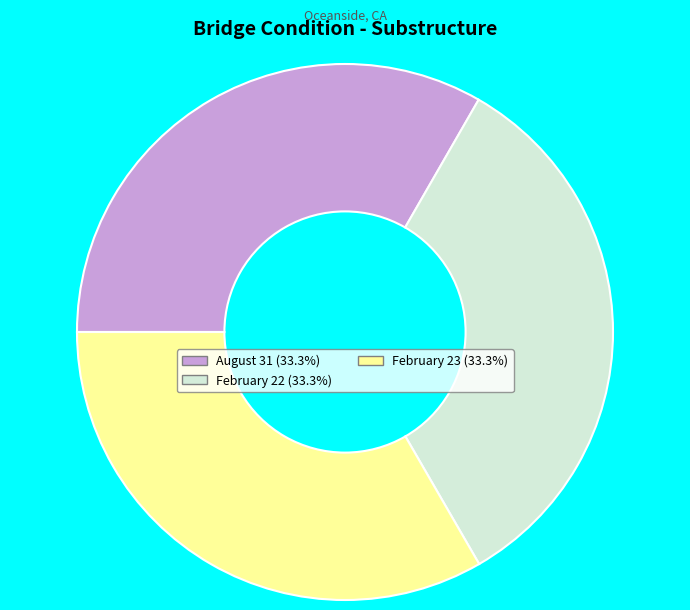

Is February 22 (33.3%) the majority of the pie?

No